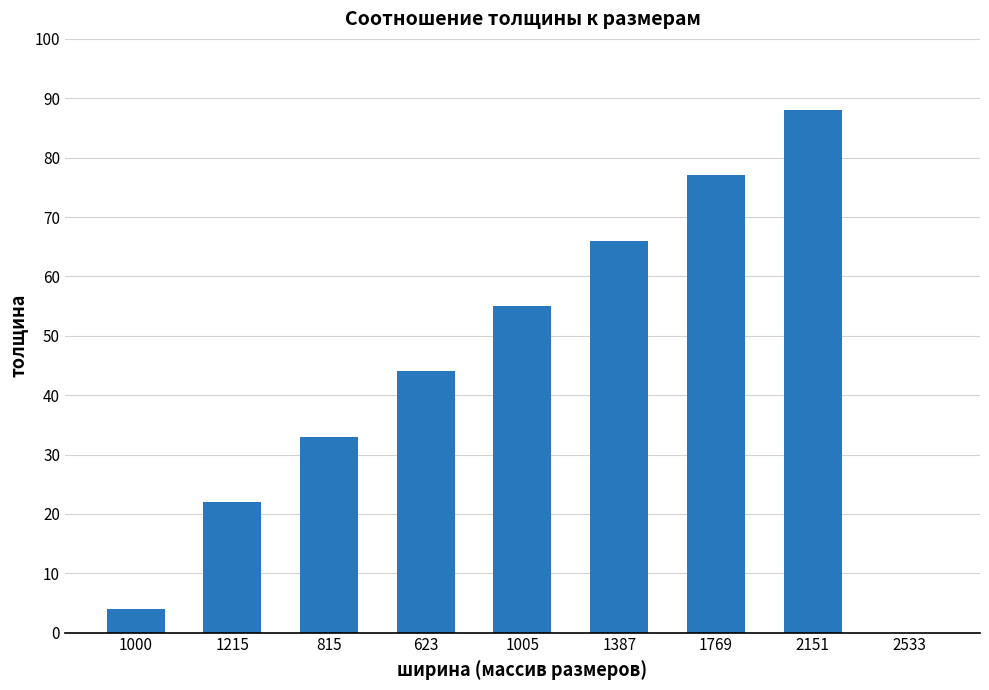

What is the approximate value at 815, to the nearest 5?

35